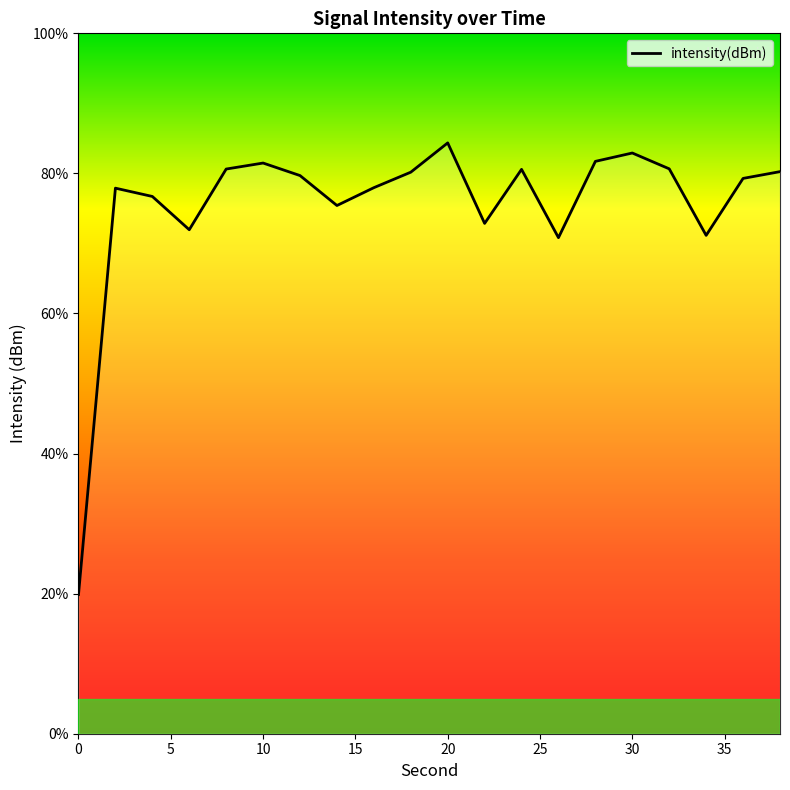

What is the difference between the maximum and minimum values?

64.5